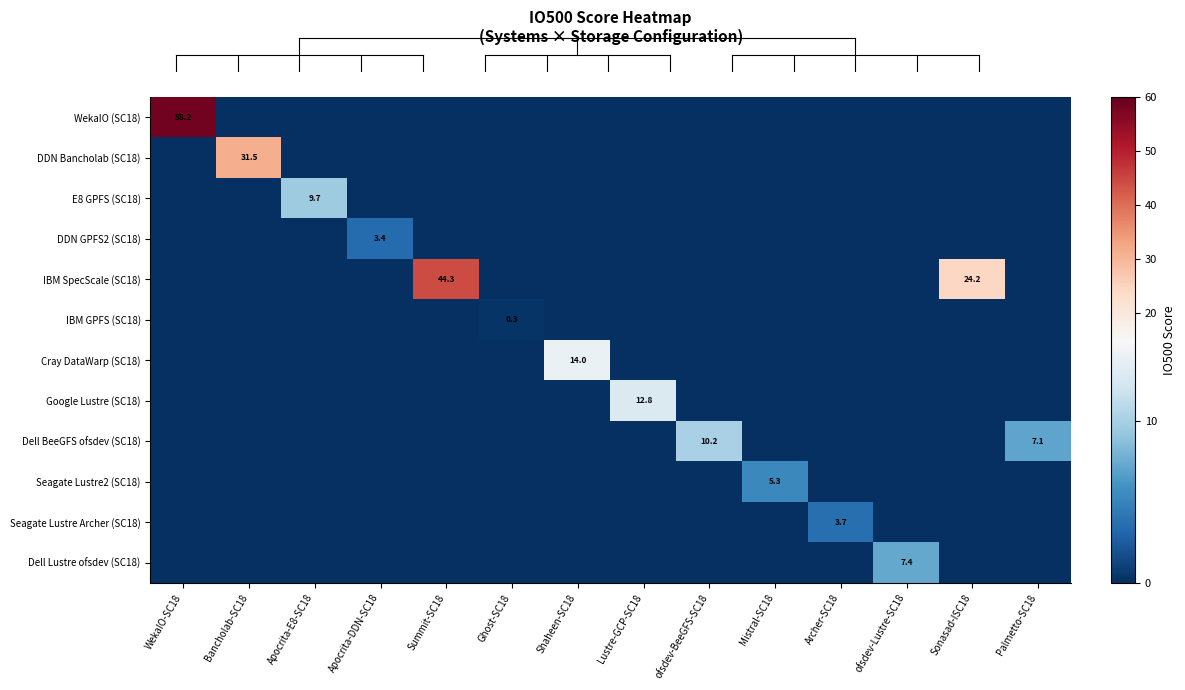

Is it true that IBM GPFS (SC18) equals 0.3 at Ghost-SC18?

True